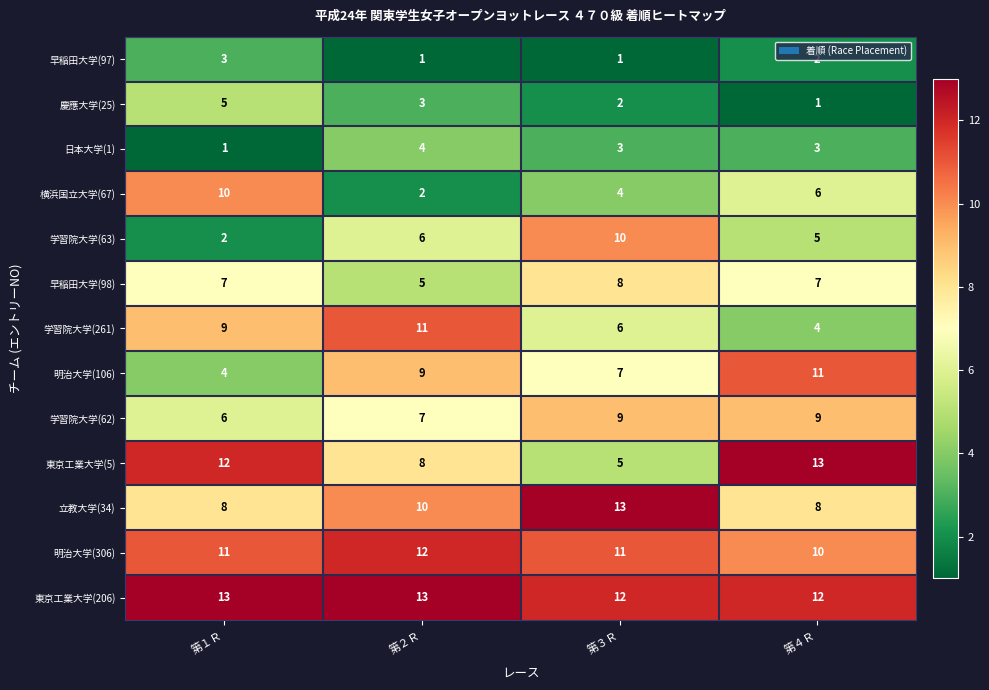

How many series are shown in this chart?

13